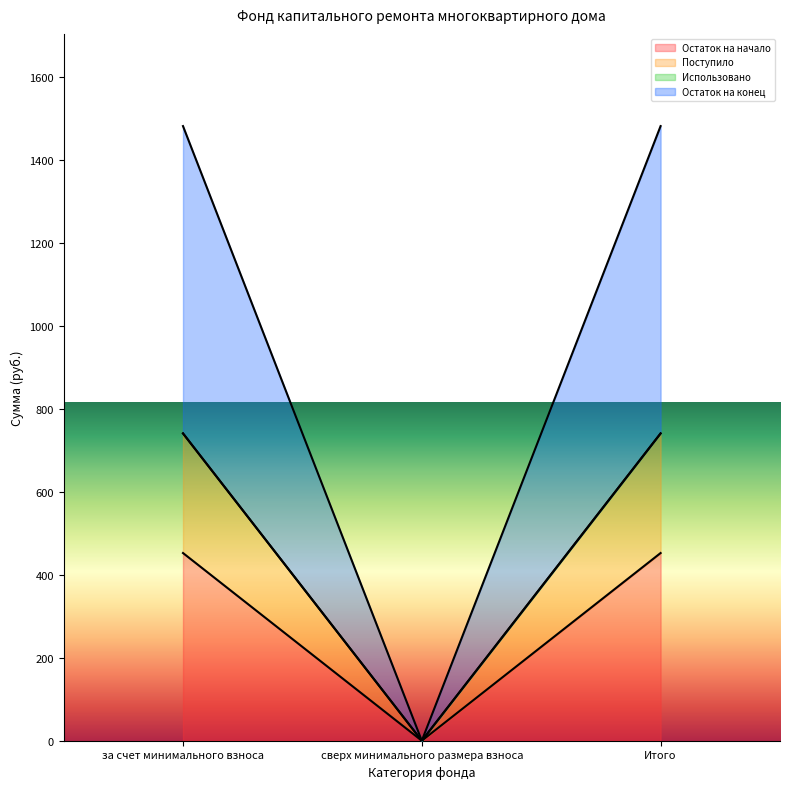

At which label does Остаток на начало reach its minimum?

сверх минимального размера взноса